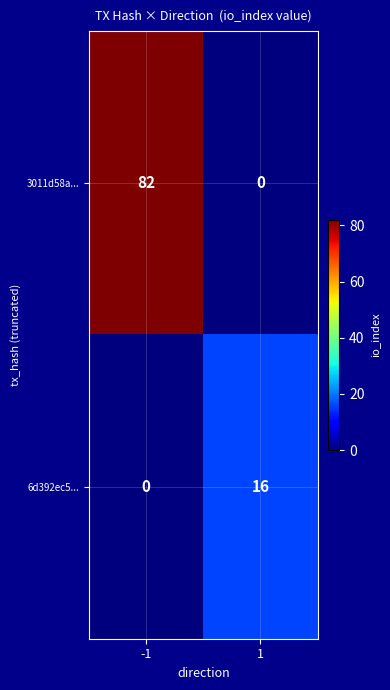

The value of 6d392ec5... at -1 is 0. True or false?

True